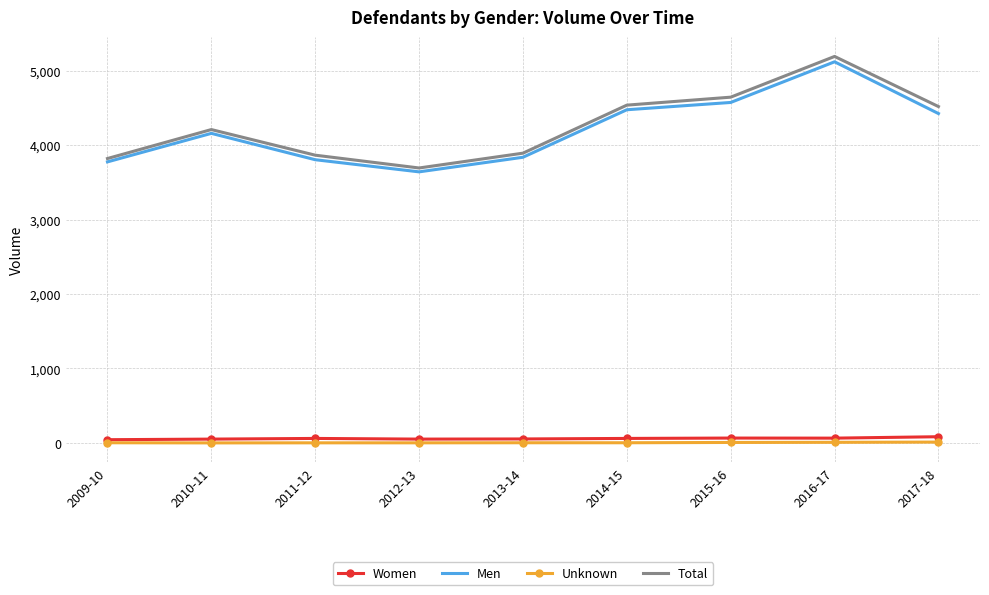

Which category has the lowest value in the Men series?

2012-13